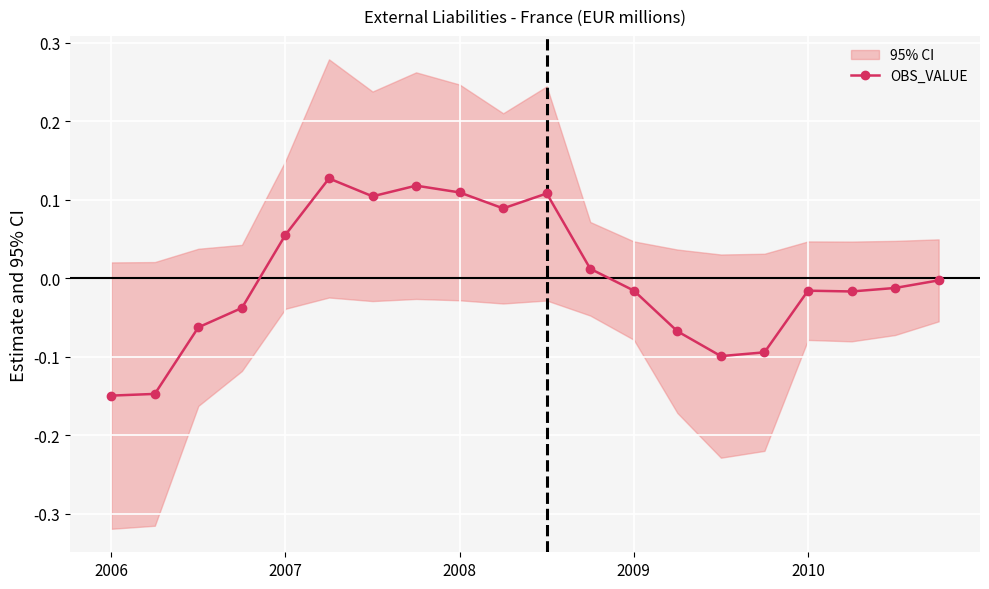

The value at 2006 is -0.1. True or false?

True